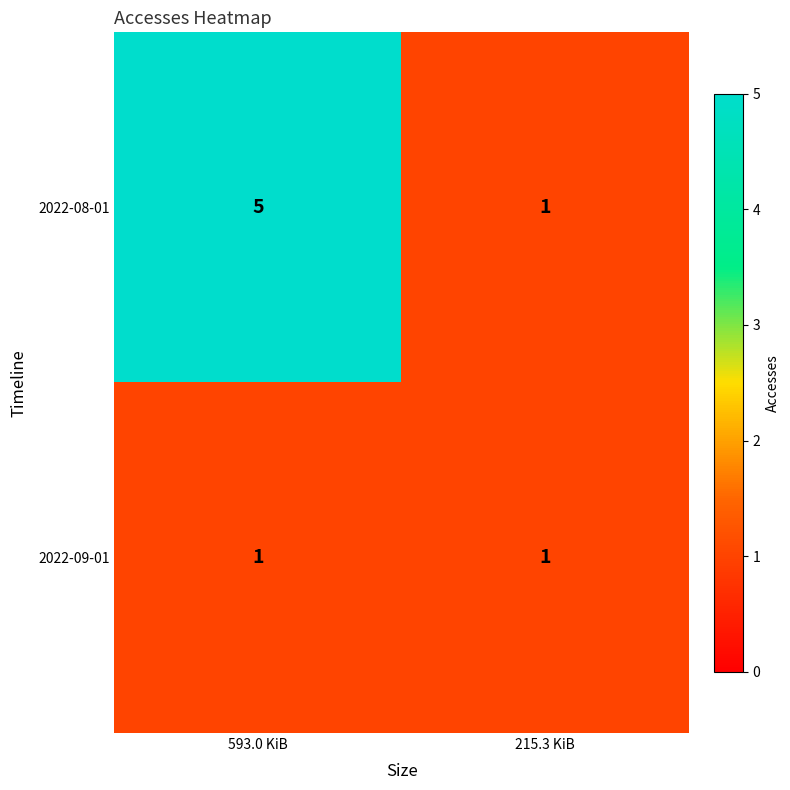

What is the spread (max minus min) of values at 593.0 KiB?

4